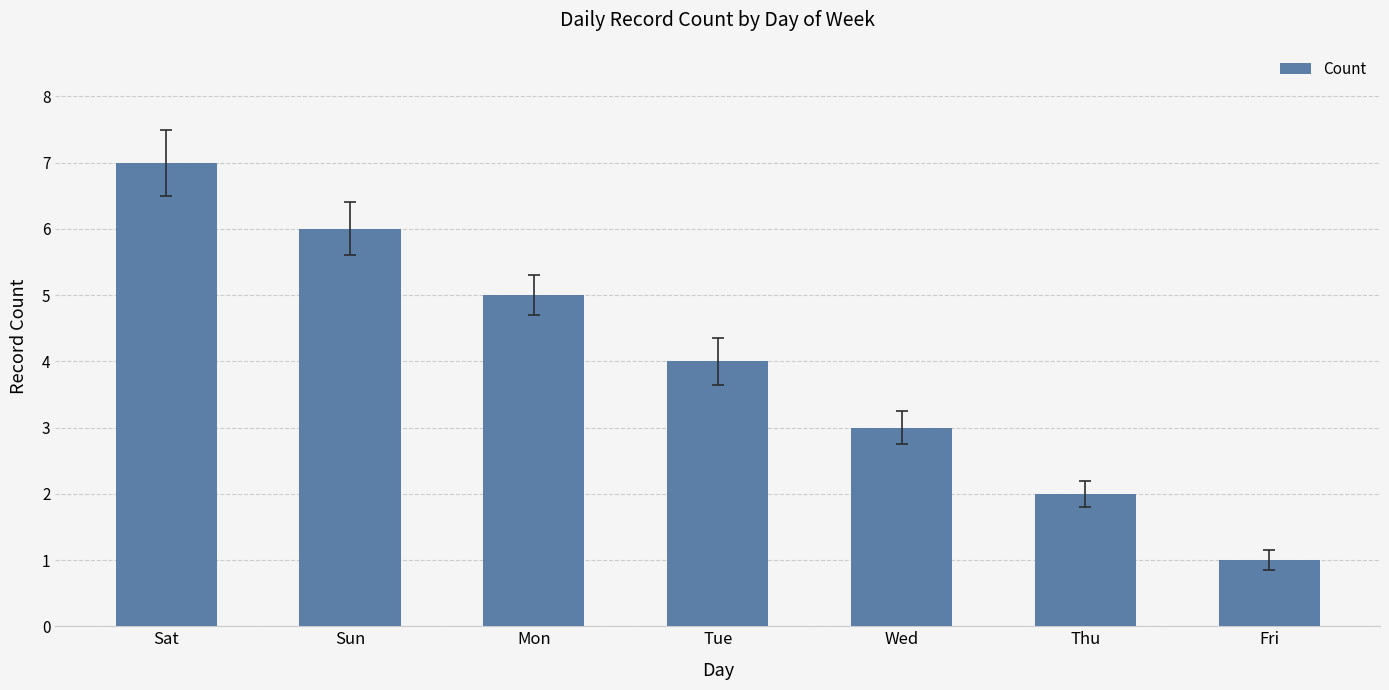

Count the values in the range 2 to 6.

5